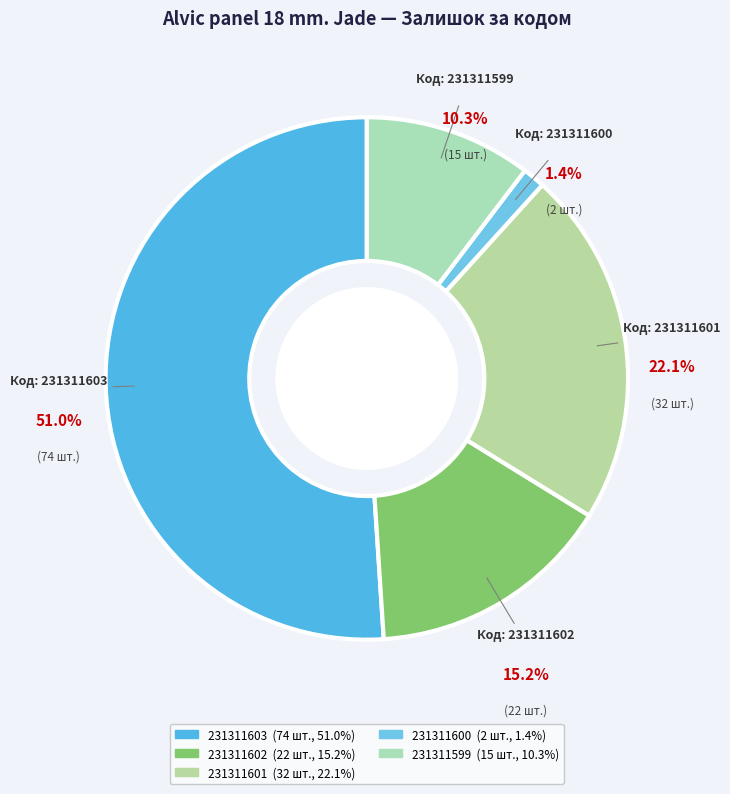

Combined, do 231311600 and 231311603 account for over 50%?

Yes